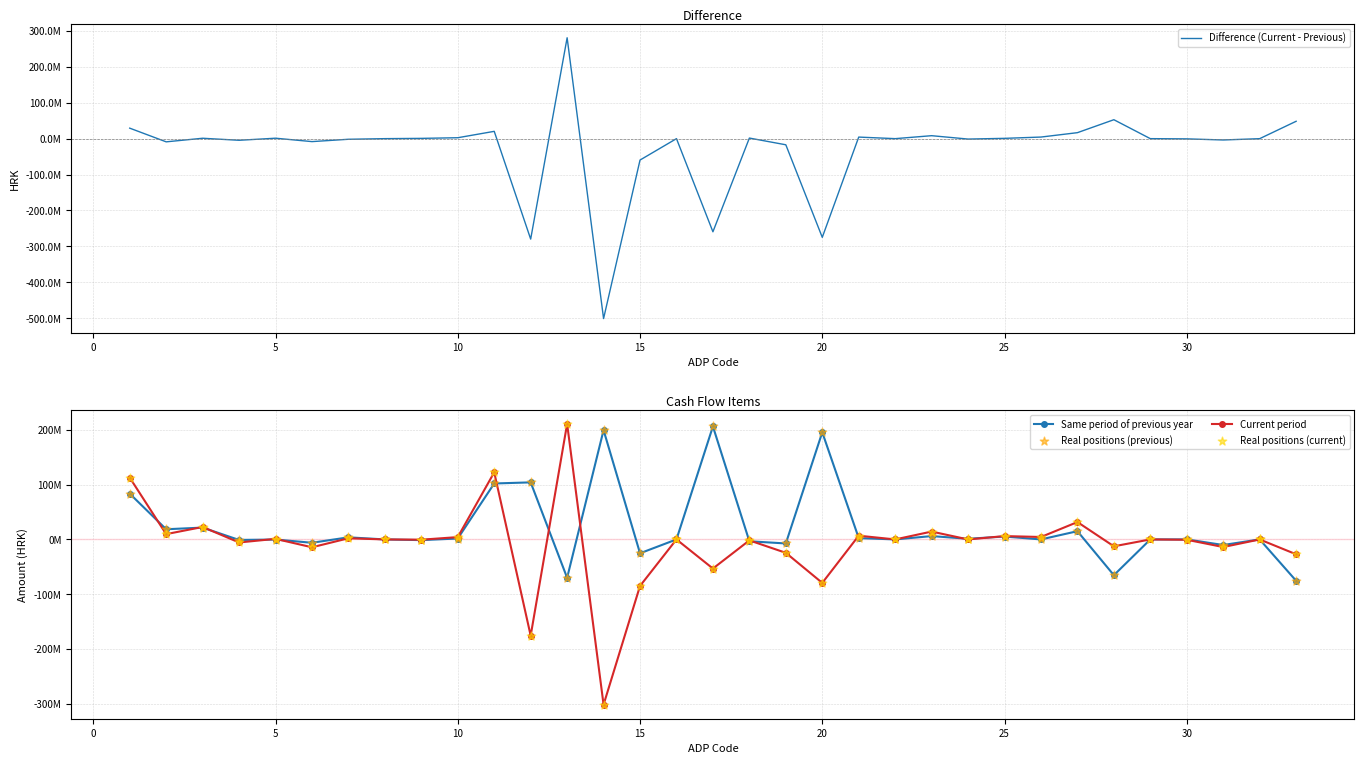

What are all the series names shown in the legend?

Difference (Current - Previous), Same period of previous year, Current period, Real positions (previous), Real positions (current)